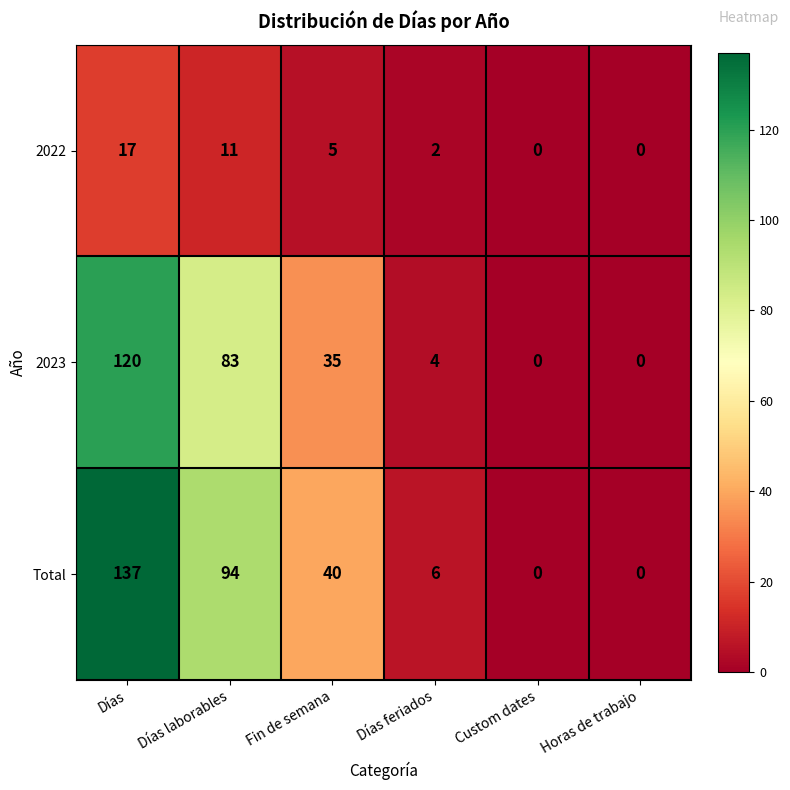

What is the average value of the 2022 series?

6